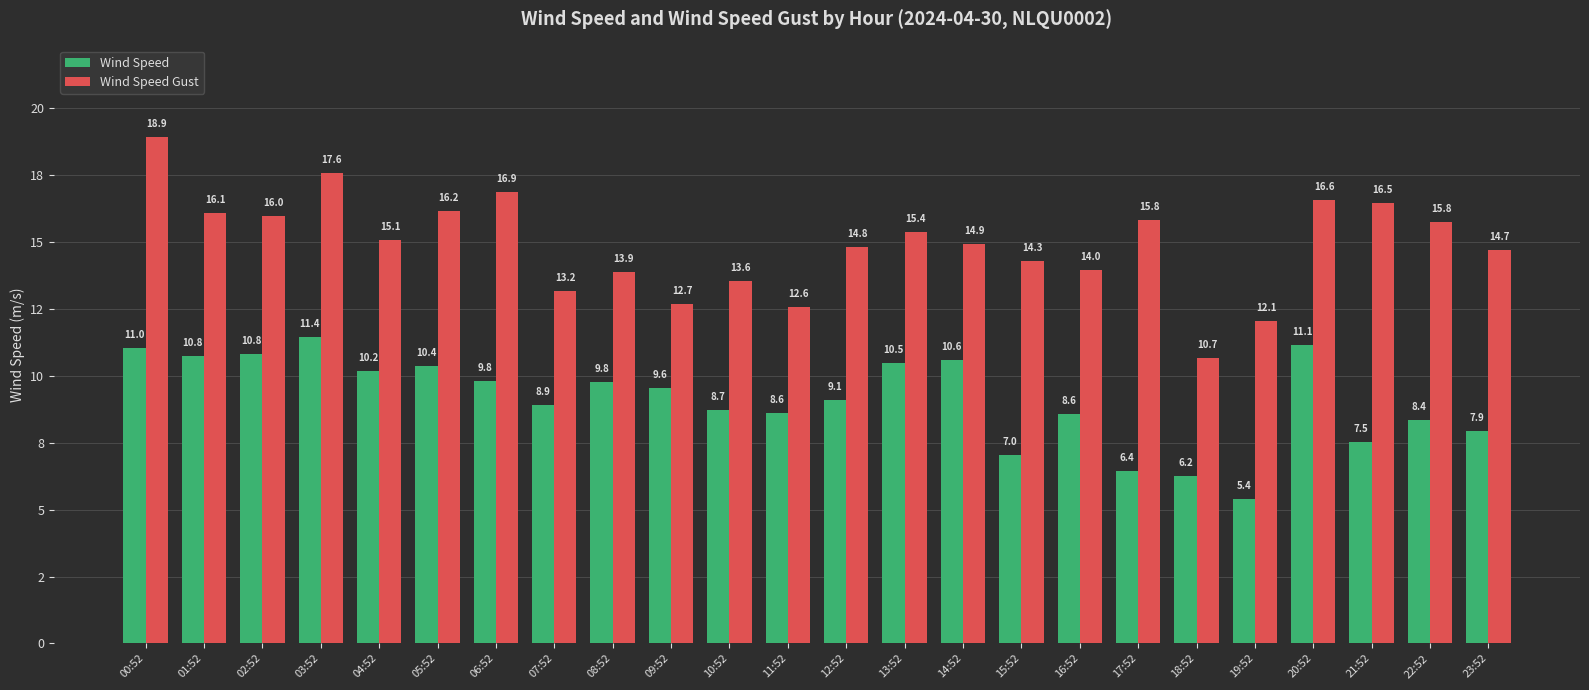

What is the total value across all series at 00:52?

30.0